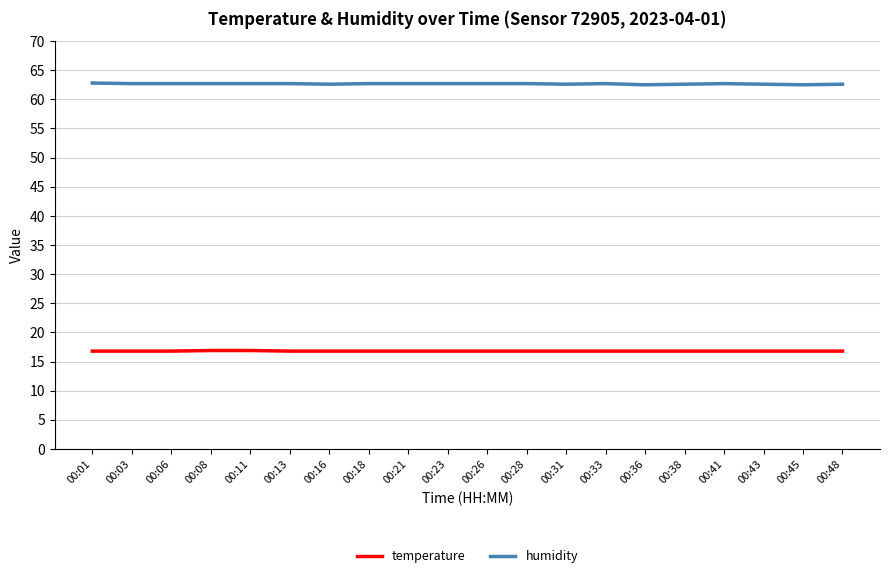

Which series has the widest spread of values?

humidity